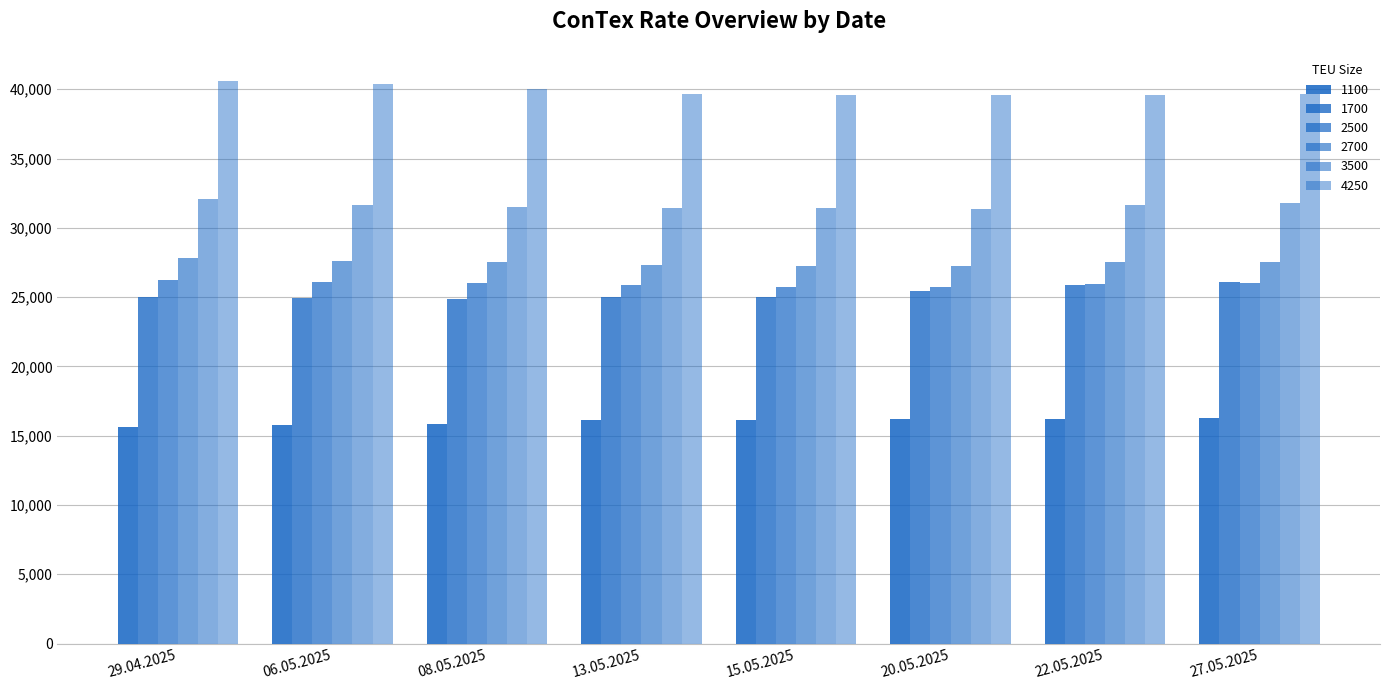

At how many categories does at least one series exceed 15767?

8